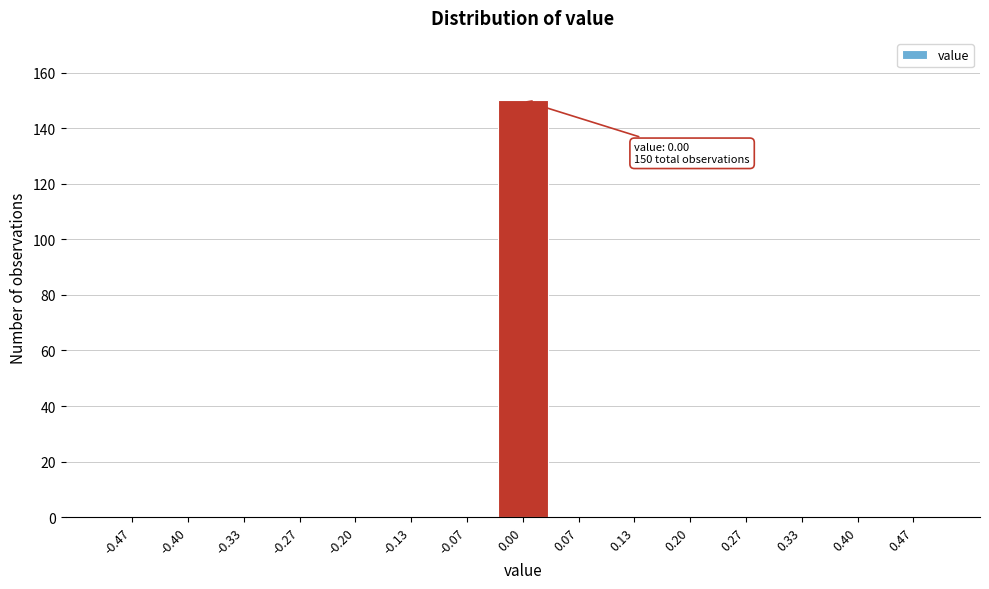

Which range on the x-axis has the tallest bar?

-0.03 to 0.03